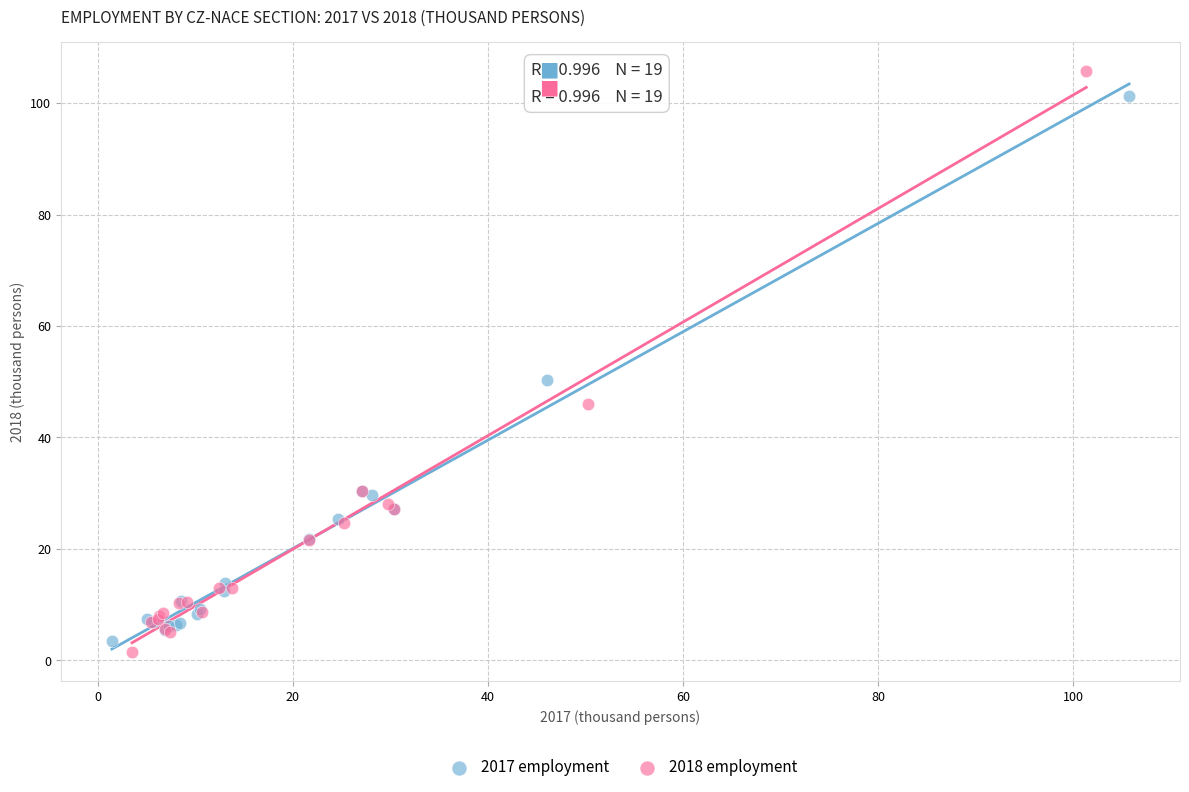

Which series contains the lowest Y value?

2018 employment